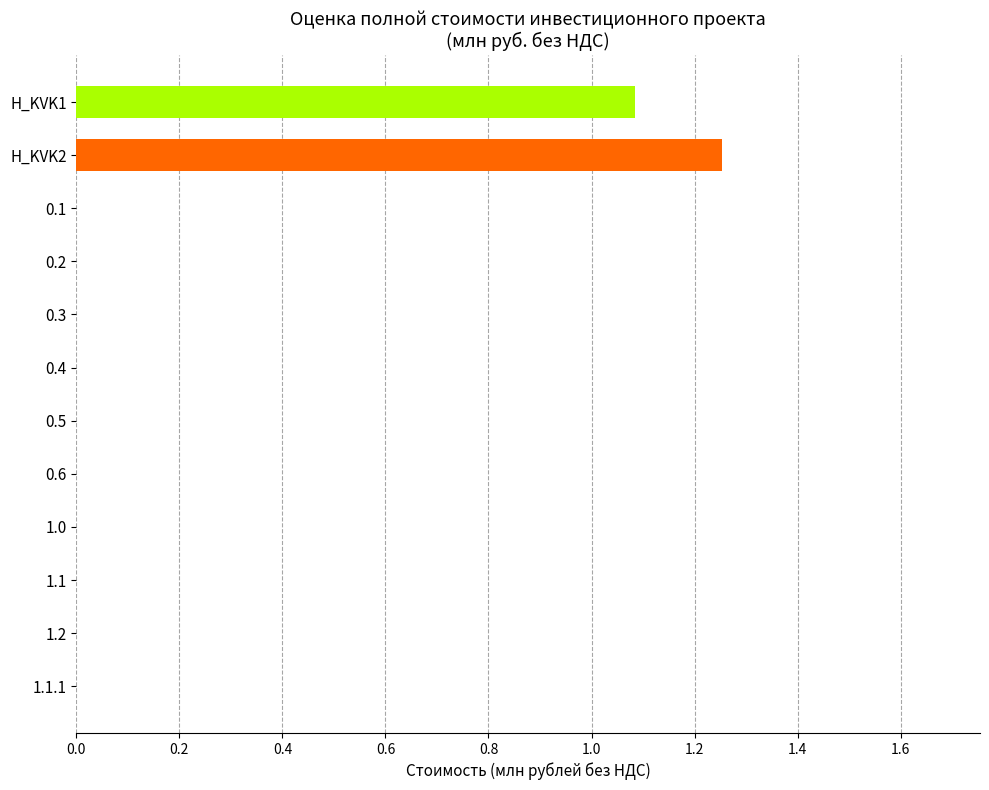

Which has a higher value, H_KVK1 or 1.2?

H_KVK1